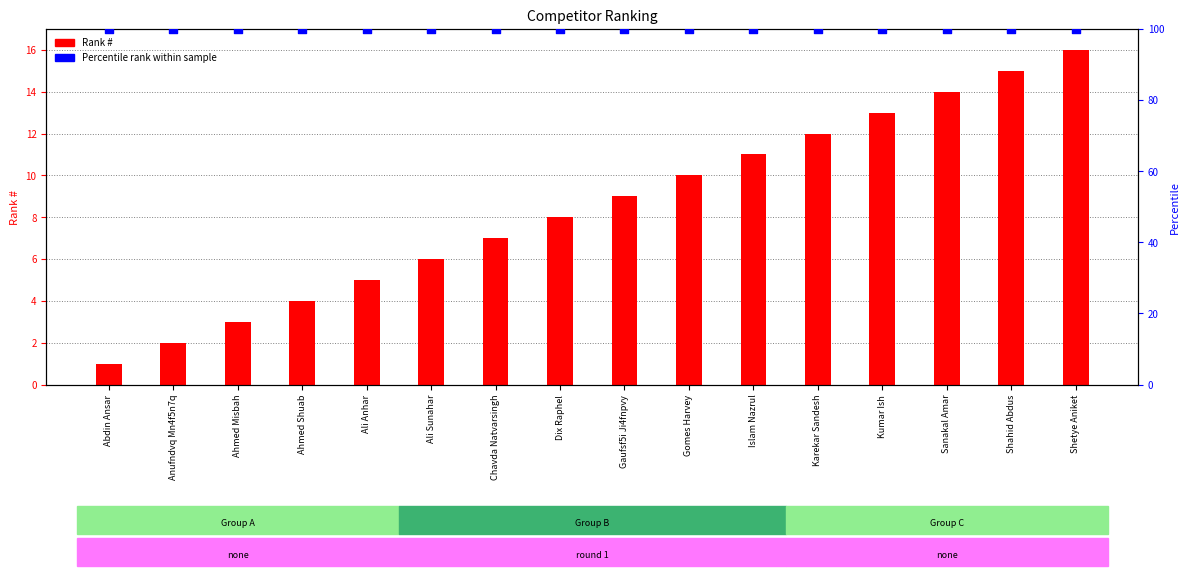

At which category is the sum across all series the highest?

Shetye Aniket